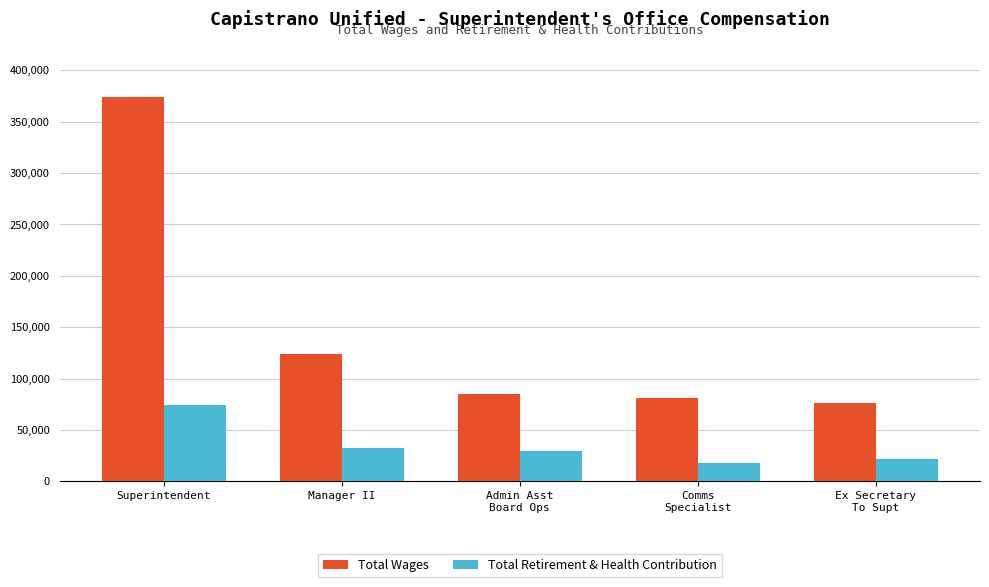

What is the value of the Total Retirement & Health Contribution bar at the 5th from the left?

21616